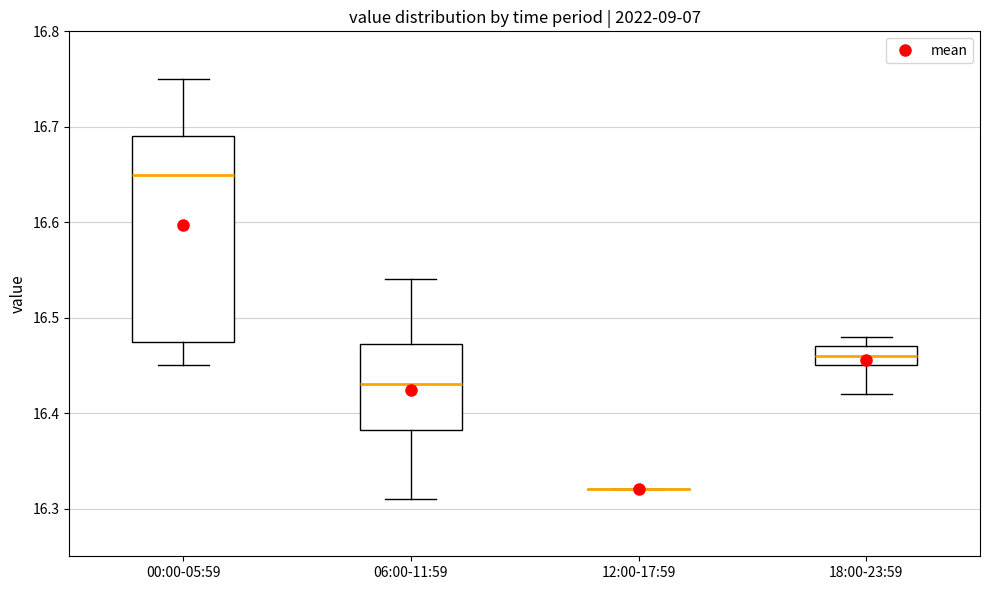

Reading left to right, read every box against the y-axis: the position of its median line, the range the box covers, and the ends of its whiskers. The values are not printed on the chart, so give them approximately, as read against the axis.

00:00-05:59: median 16.65, box 16.48 to 16.69, whiskers 16.45 to 16.75
06:00-11:59: median 16.43, box 16.38 to 16.47, whiskers 16.31 to 16.54
12:00-17:59: box collapsed to a line at 16.32, whiskers 16.32 to 16.32
18:00-23:59: median 16.46, box 16.45 to 16.47, whiskers 16.42 to 16.48